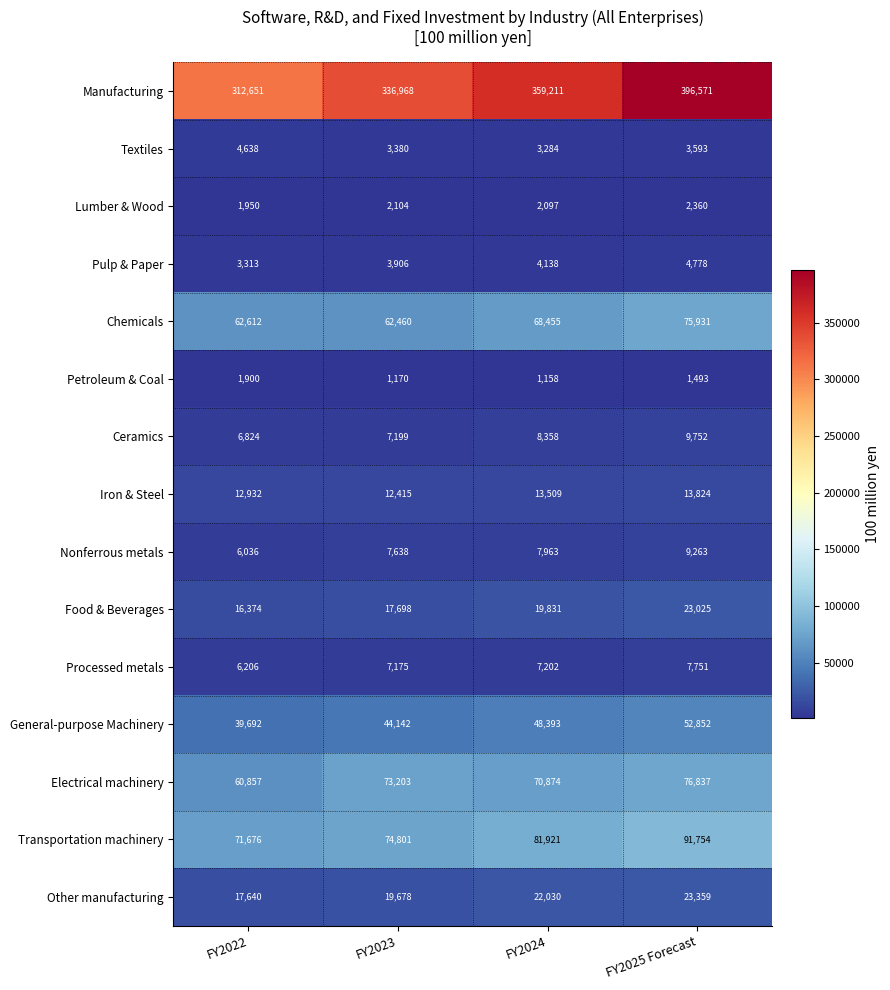

Count the number of data series in this chart.

15